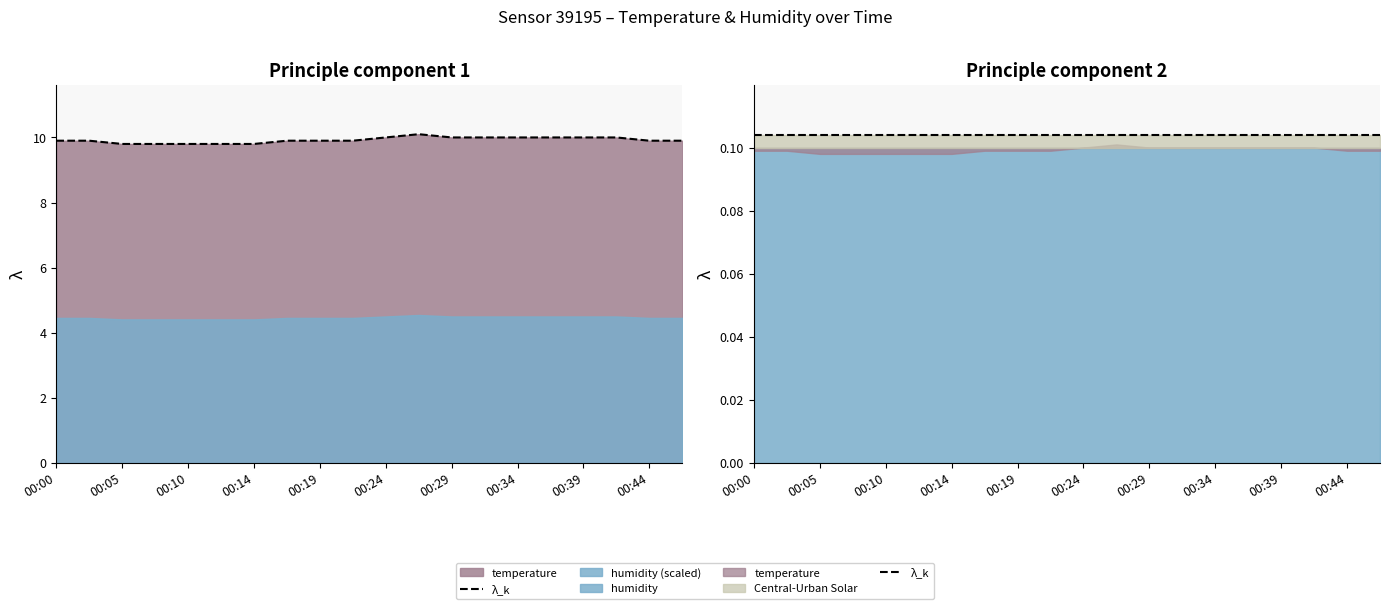

List the labels in order of value, largest first.

00:27, 00:24, 00:29, 00:31, 00:34, 00:36, 00:39, 00:41, 00:00, 00:02, 00:17, 00:19, 00:22, 00:44, 00:46, 00:05, 00:07, 00:10, 00:12, 00:14